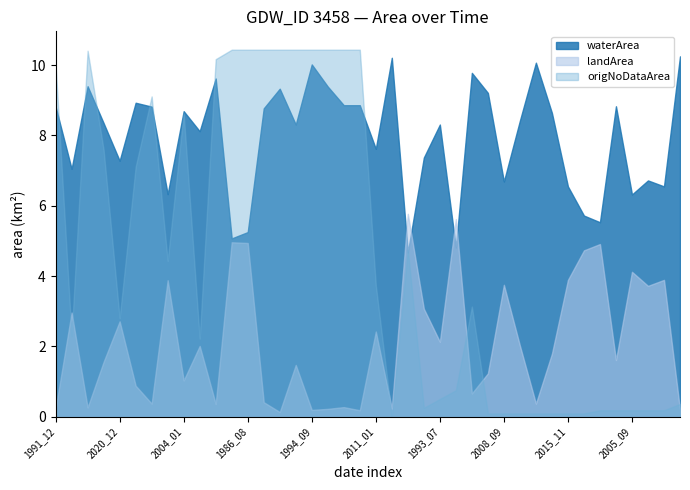

Rank the categories by waterArea value from lowest to highest.

1990_03, 1987_12, 1986_01, 1986_08, 1990_05, 2015_12, 2005_09, 2005_12, 2015_11, 2014_08, 2008_09, 2009_09, 1994_12, 2020_12, 1993_09, 2011_01, 2003_01, 1993_12, 1993_07, 2006_01, 2009_06, 2013_08, 2004_01, 1988_12, 1991_12, 2012_12, 1997_07, 1998_12, 2010_12, 1994_01, 2001_08, 1991_11, 1995_01, 2000_01, 1994_10, 2017_03, 1994_09, 2013_04, 2020_05, 2019_04